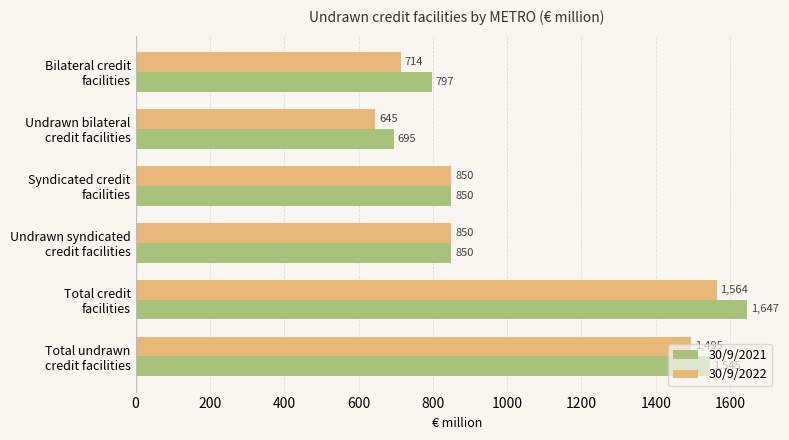

What is the sum of all 30/9/2021 values?

6384